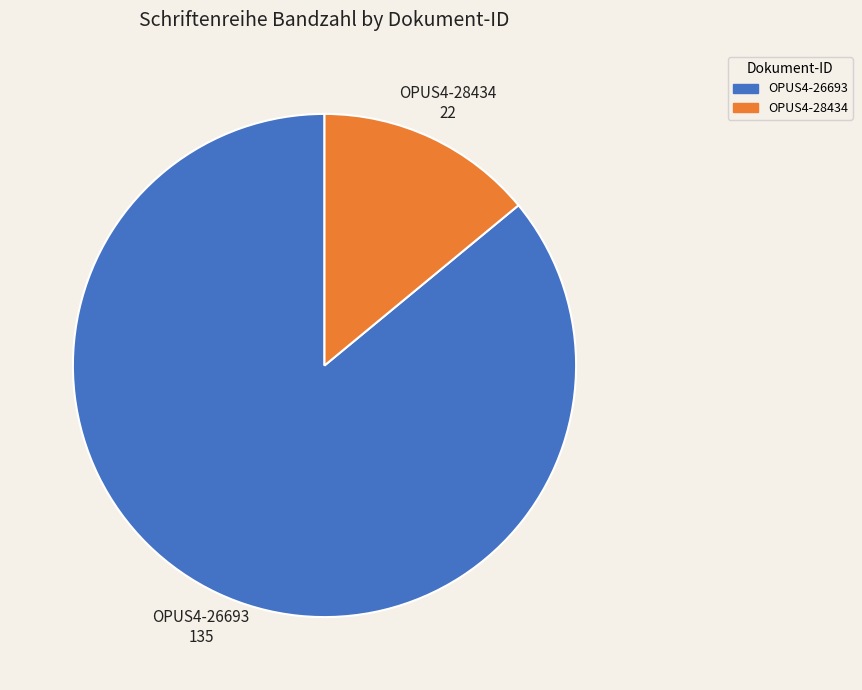

Which slice is the smallest?

OPUS4-28434